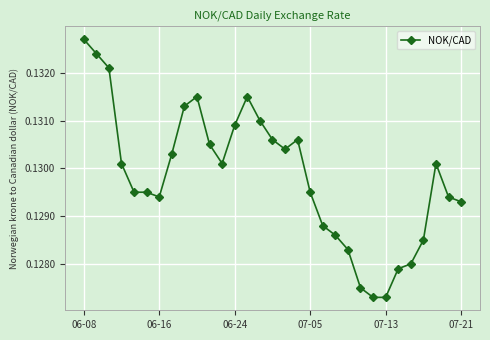

Does the chart display data point markers on the line(s)?

Yes